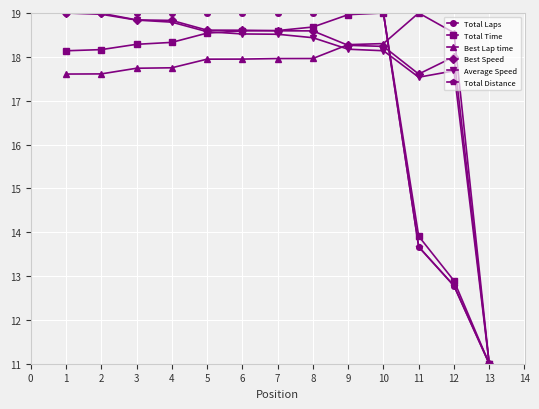

What is the average value of the Total Distance series?

17.5